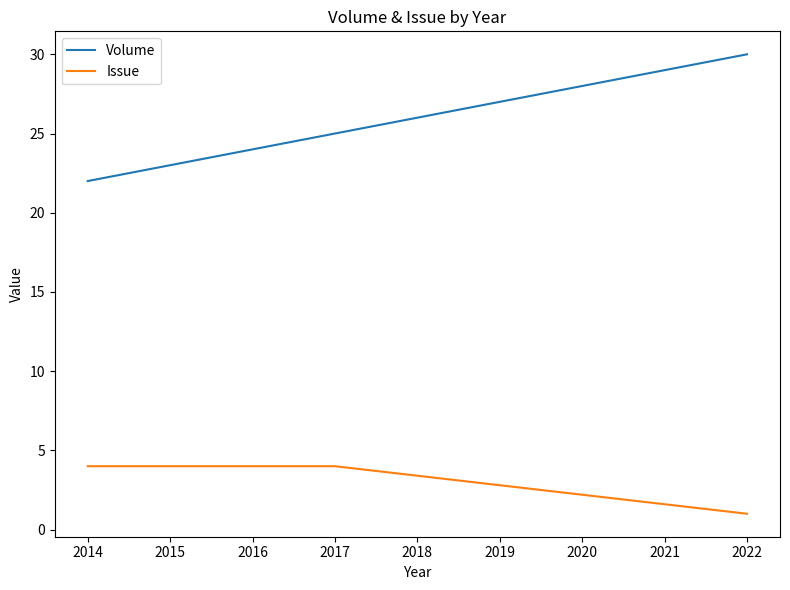

How many values in the Issue series are below 4?

1